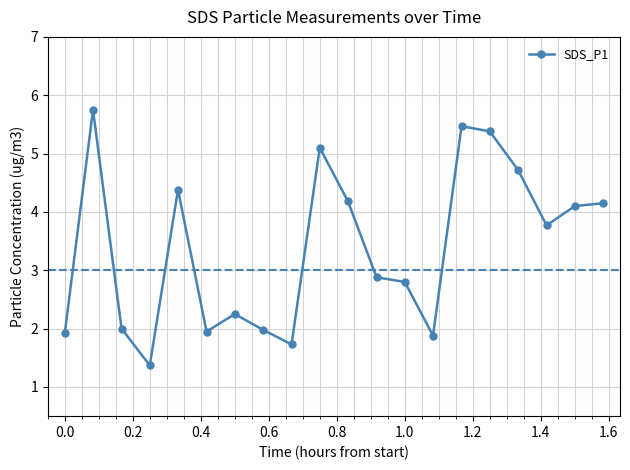

What is the maximum value shown in the chart?

5.8